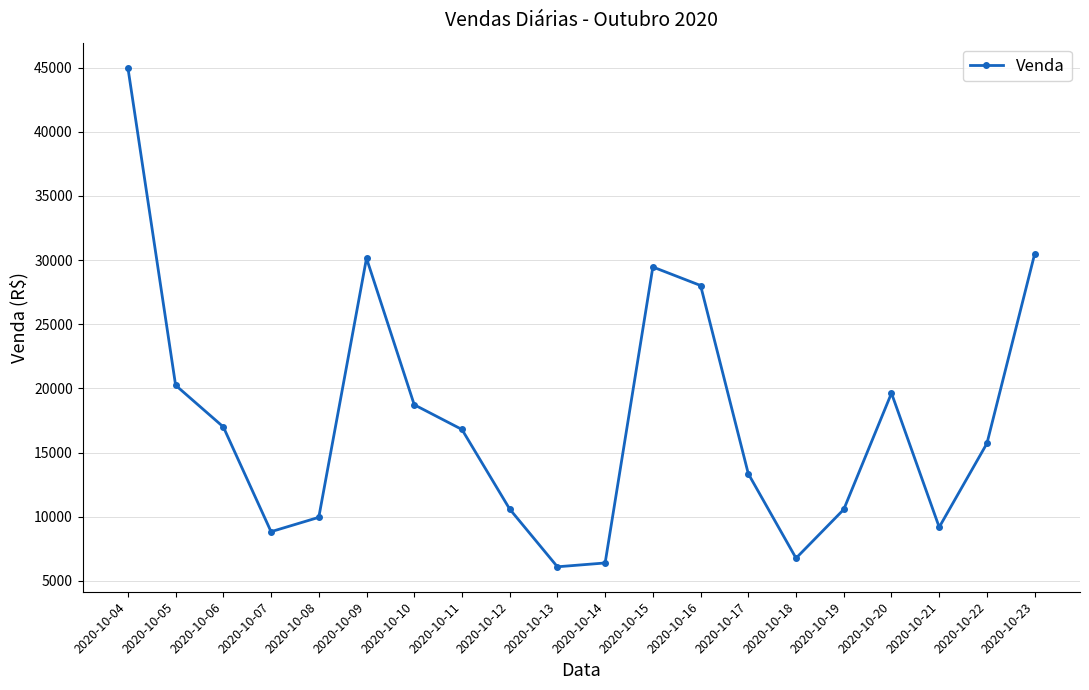

What is the smallest value displayed?

6099